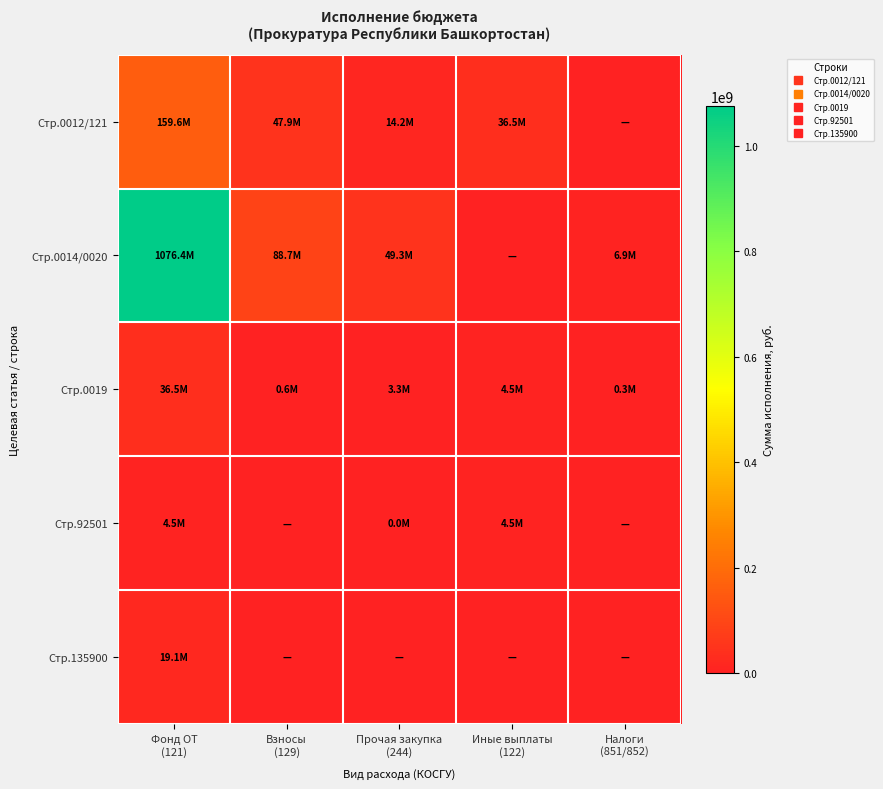

Which series changed the most between Фонд ОТ (121) and Налоги (851/852)?

Стр.0014/0020